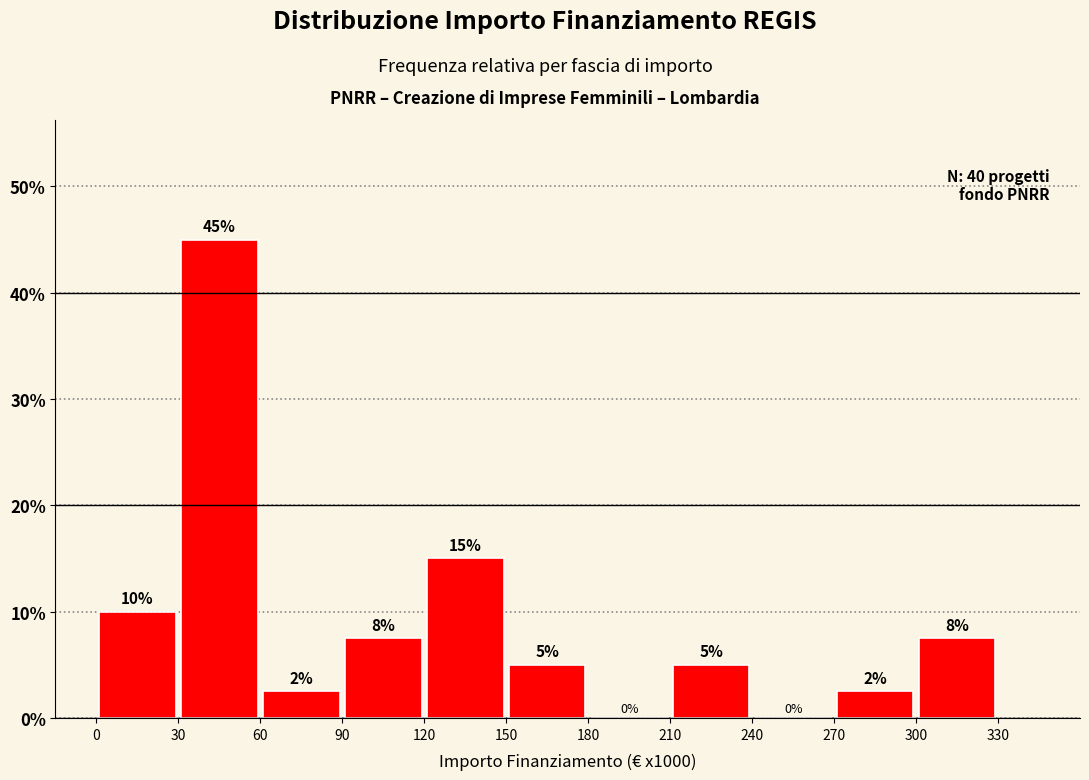

Over which range of the x-axis is the bar tallest?

30 to 60